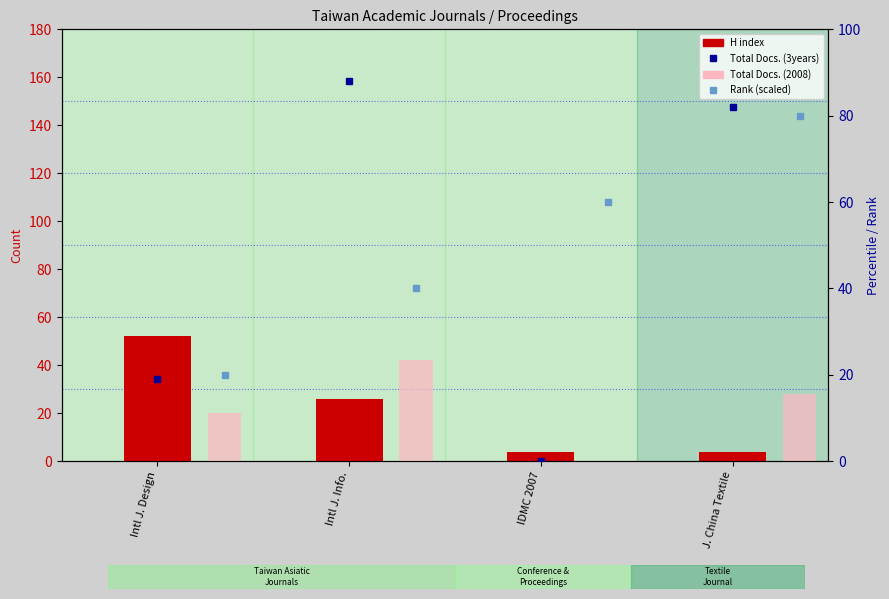

Reading left to right, extract all data points from this chart.

H index: 52	26	4	4
Total Docs. (2008): 20	42	0	28